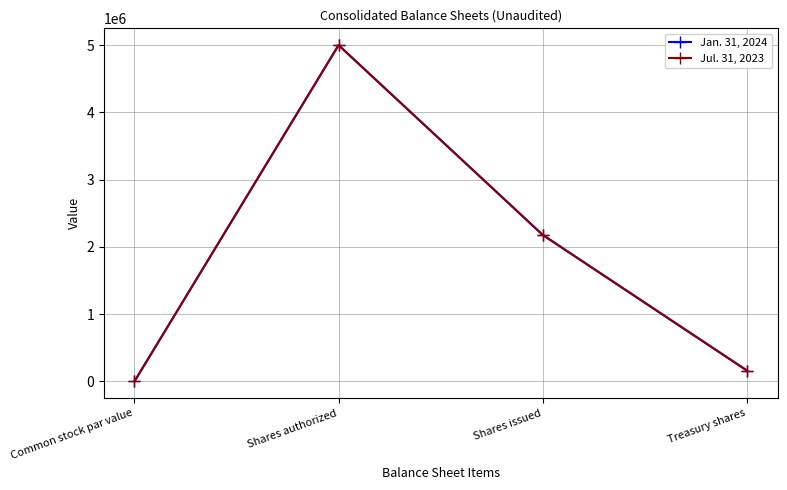

What is the difference between the Jan. 31, 2024 values at Treasury shares and Shares issued?

2015780